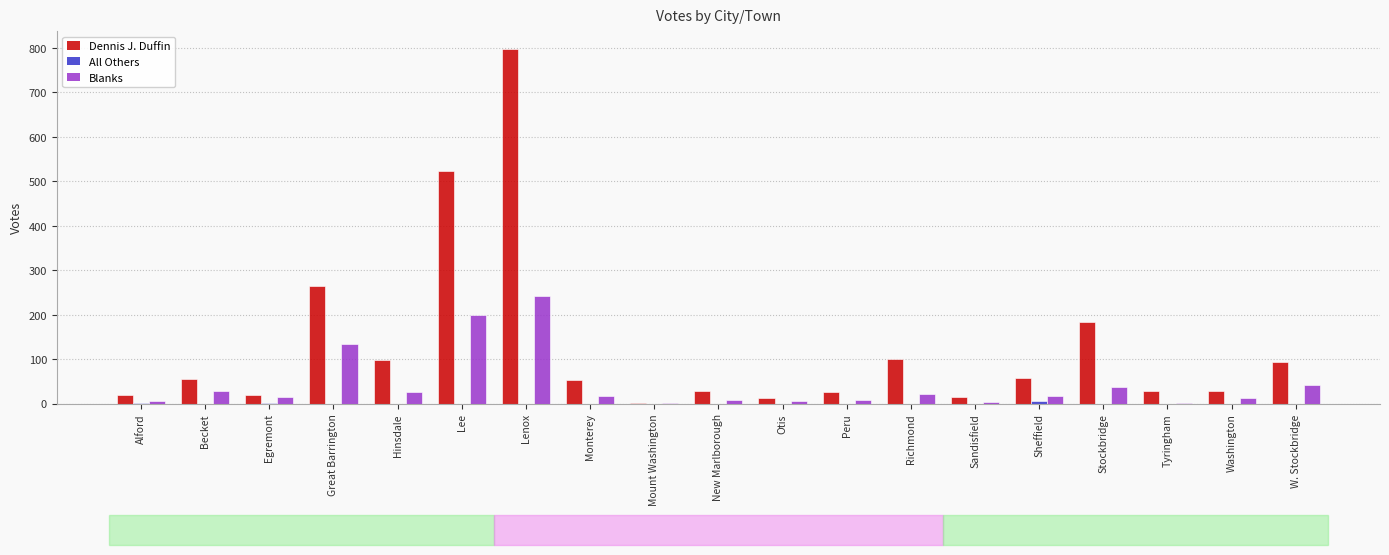

What is the spread (max minus min) of values at Lenox?

798